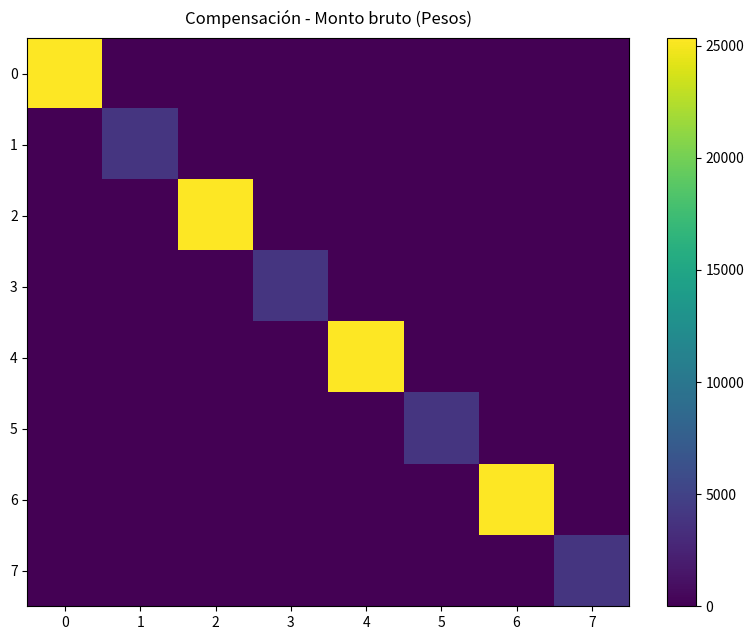

Reading right to left, extract all data points from this chart.

0: 7=0.0	6=0.0	5=0.0	4=0.0	3=0.0	2=0.0	1=0.0	0=25347.8
1: 7=0.0	6=0.0	5=0.0	4=0.0	3=0.0	2=0.0	1=3910.0	0=0.0
2: 7=0.0	6=0.0	5=0.0	4=0.0	3=0.0	2=25347.8	1=0.0	0=0.0
3: 7=0.0	6=0.0	5=0.0	4=0.0	3=3910.0	2=0.0	1=0.0	0=0.0
4: 7=0.0	6=0.0	5=0.0	4=25347.8	3=0.0	2=0.0	1=0.0	0=0.0
5: 7=0.0	6=0.0	5=3910.0	4=0.0	3=0.0	2=0.0	1=0.0	0=0.0
6: 7=0.0	6=25347.8	5=0.0	4=0.0	3=0.0	2=0.0	1=0.0	0=0.0
7: 7=3910.0	6=0.0	5=0.0	4=0.0	3=0.0	2=0.0	1=0.0	0=0.0